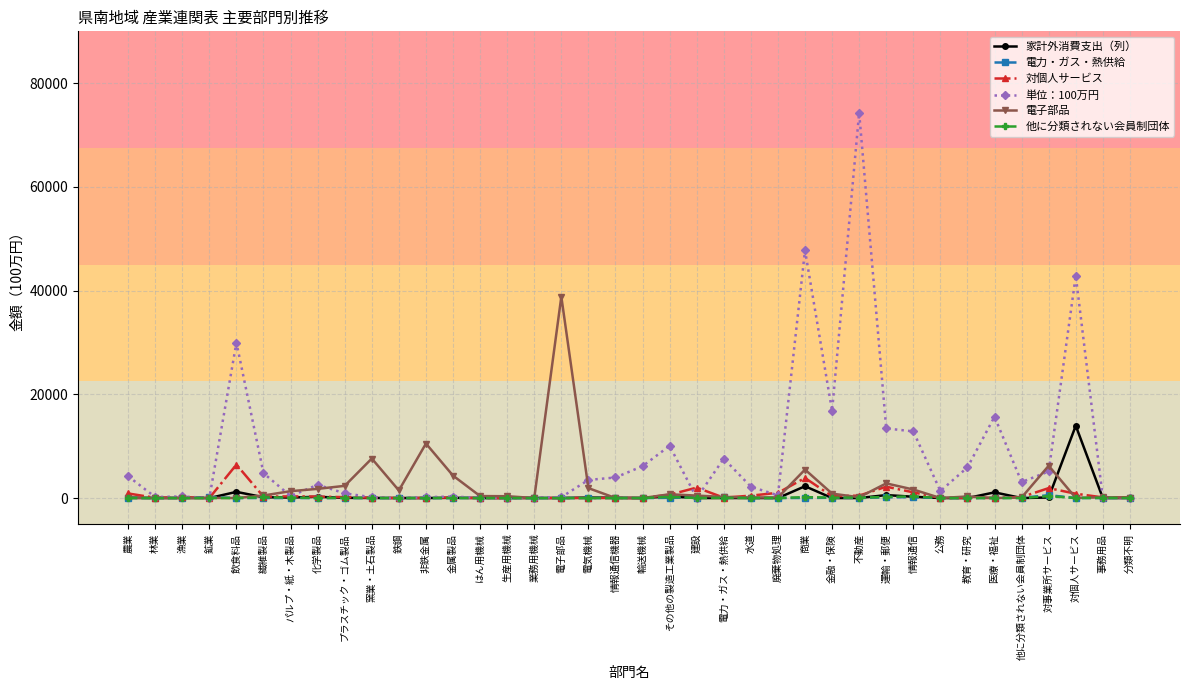

True or false: 単位：100万円 has more than 1 interior local peaks.

True